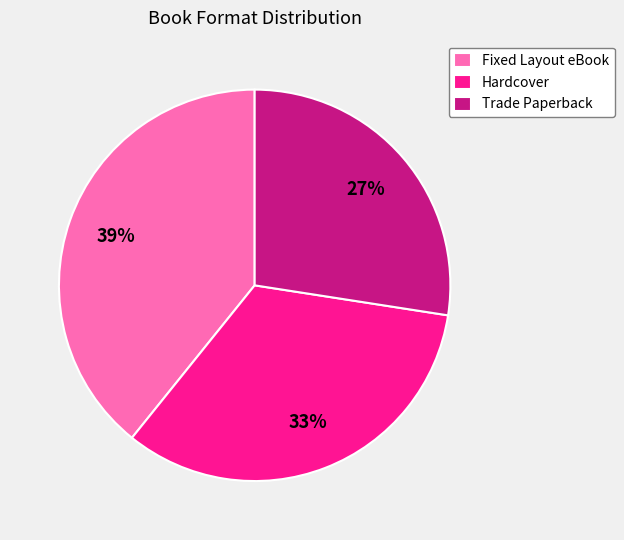

The Fixed Layout eBook slice represents 39% of the pie. True or false?

True